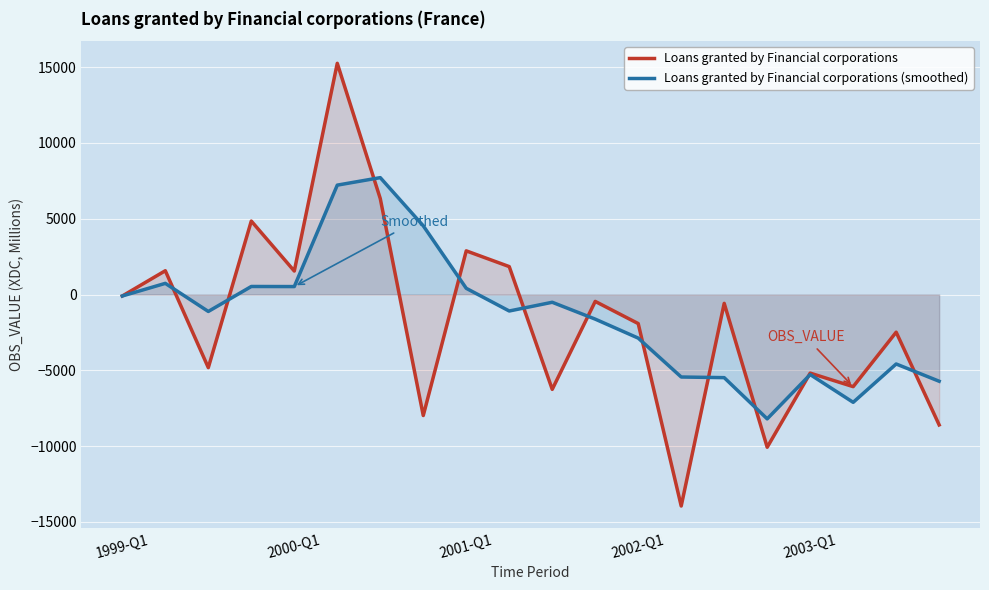

What is the greatest value displayed?

15255.0